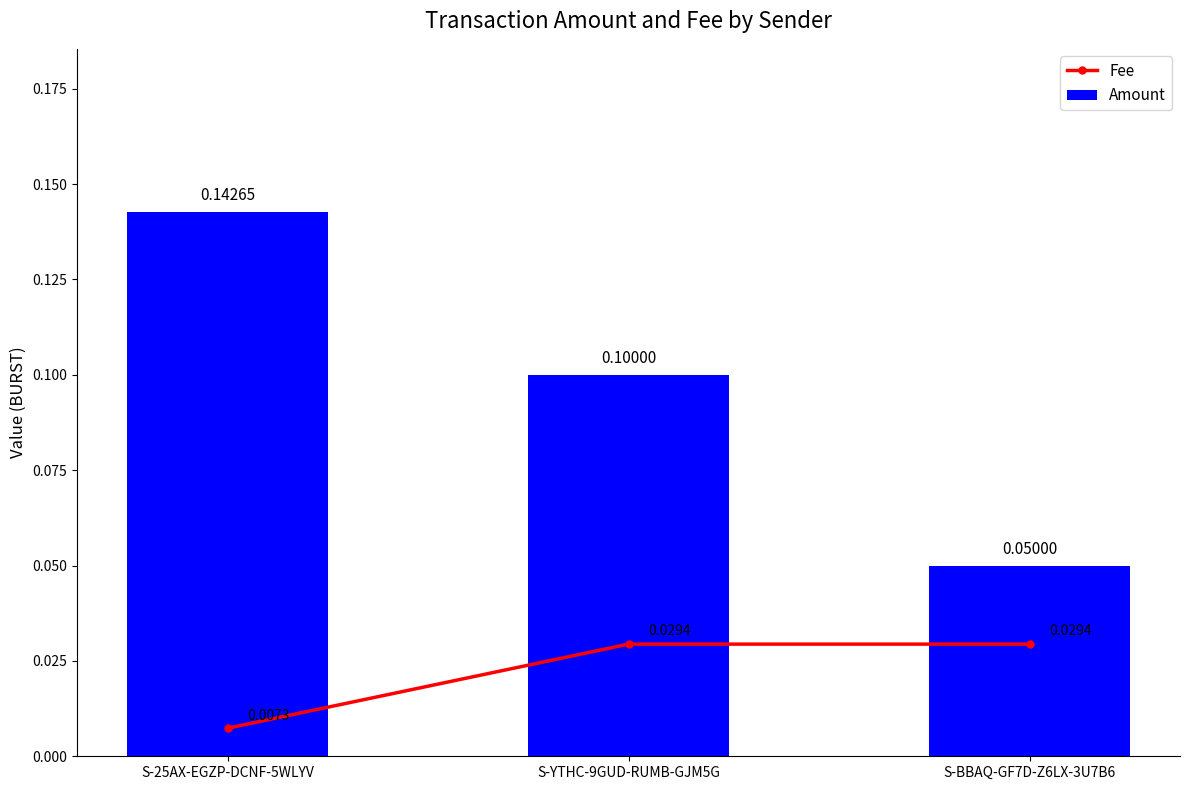

The value of Fee at S-BBAQ-GF7D-Z6LX-3U7B6 is 0.0. True or false?

True